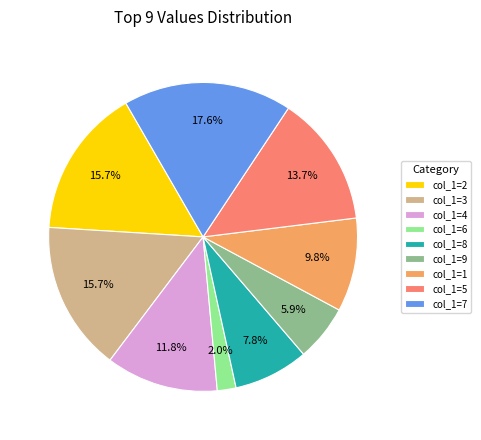

Between col_1=8 and col_1=5, which is larger?

col_1=5